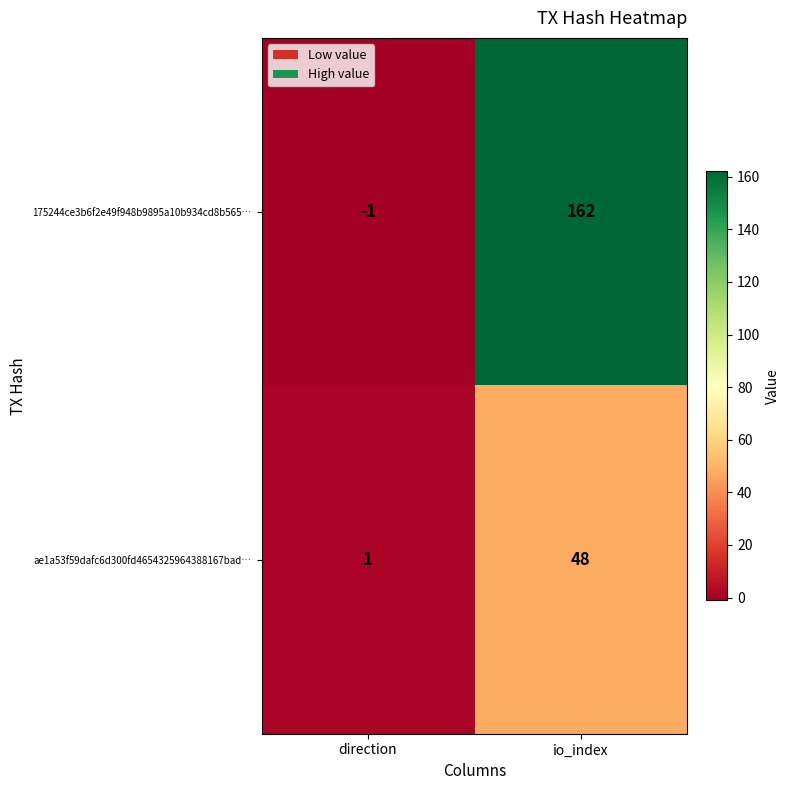

How many data points does each series have?

2